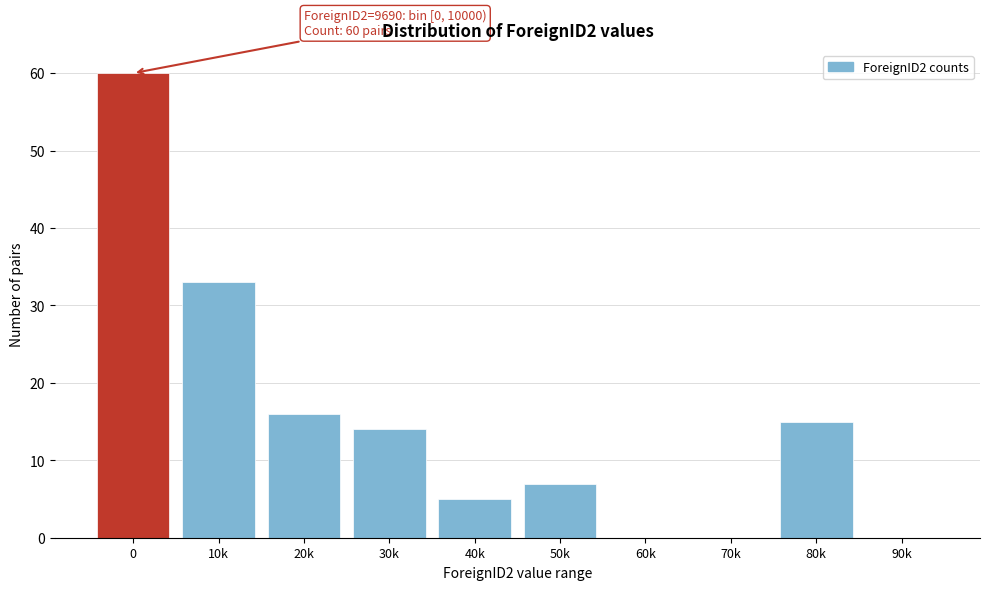

Reading left to right, what are all the values shown in this chart?

0=60	10k=33	20k=16	30k=14	40k=5	50k=7	60k=0	70k=0	80k=15	90k=0